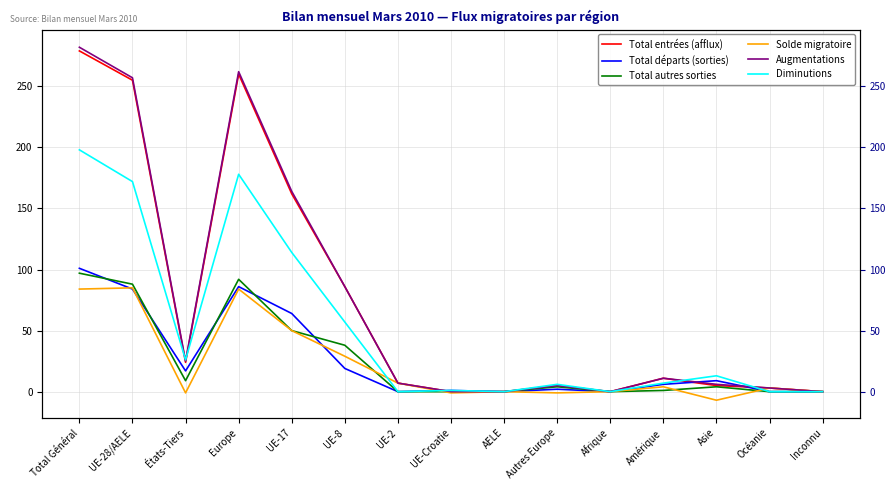

Where is Augmentations nearest to the value 141?

UE-17